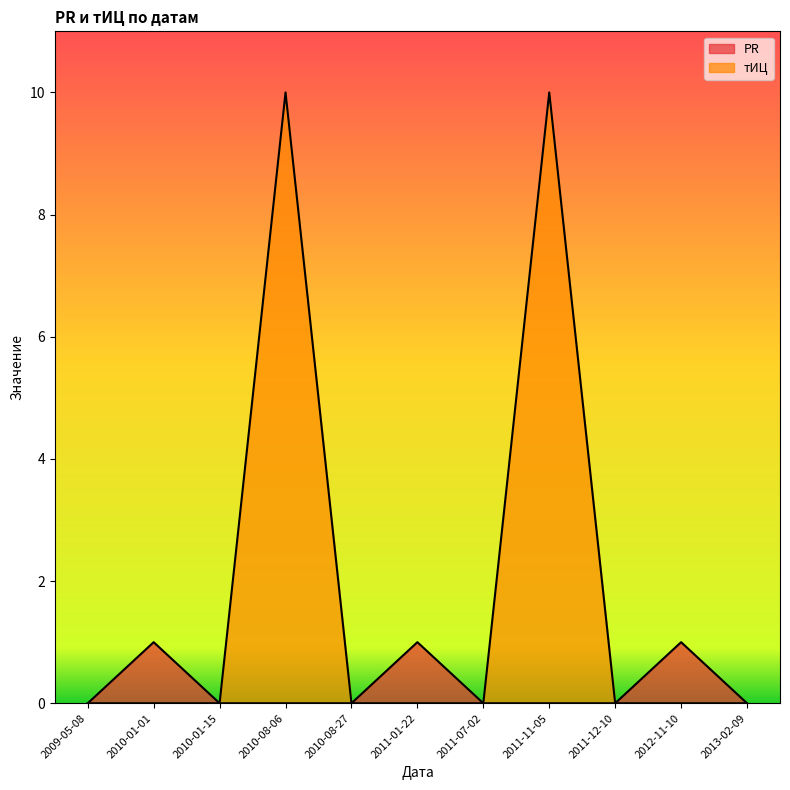

Reading left to right, what are all the values shown in this chart?

PR: 2009-05-08=0	2010-01-01=1	2010-01-15=0	2010-08-06=0	2010-08-27=0	2011-01-22=1	2011-07-02=0	2011-11-05=0	2011-12-10=0	2012-11-10=1	2013-02-09=0
тИЦ: 2009-05-08=0	2010-01-01=0	2010-01-15=0	2010-08-06=10	2010-08-27=0	2011-01-22=0	2011-07-02=0	2011-11-05=10	2011-12-10=0	2012-11-10=0	2013-02-09=0